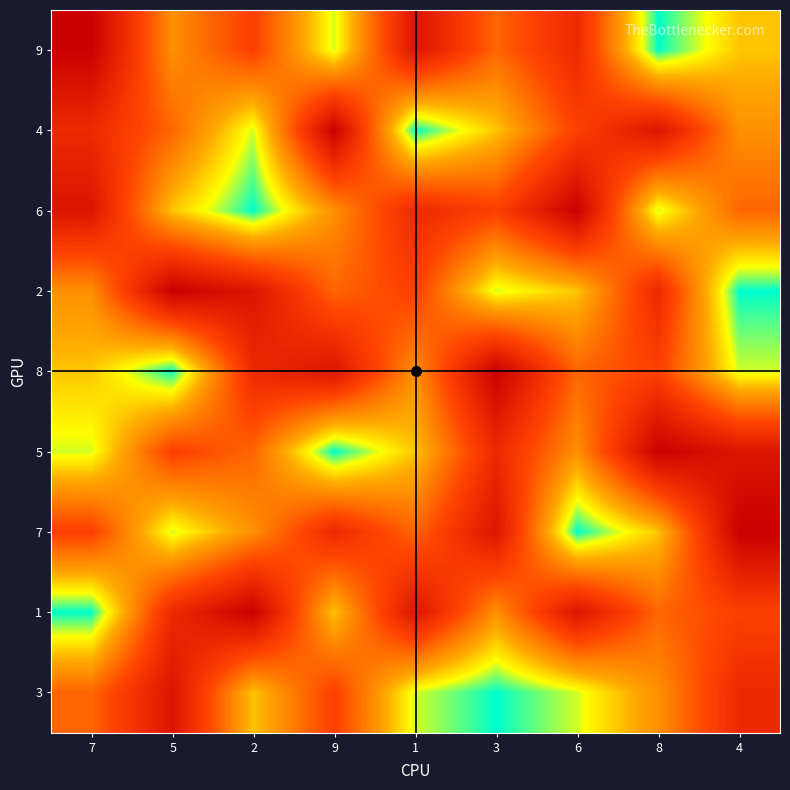

At how many categories does at least one series exceed 7?

9